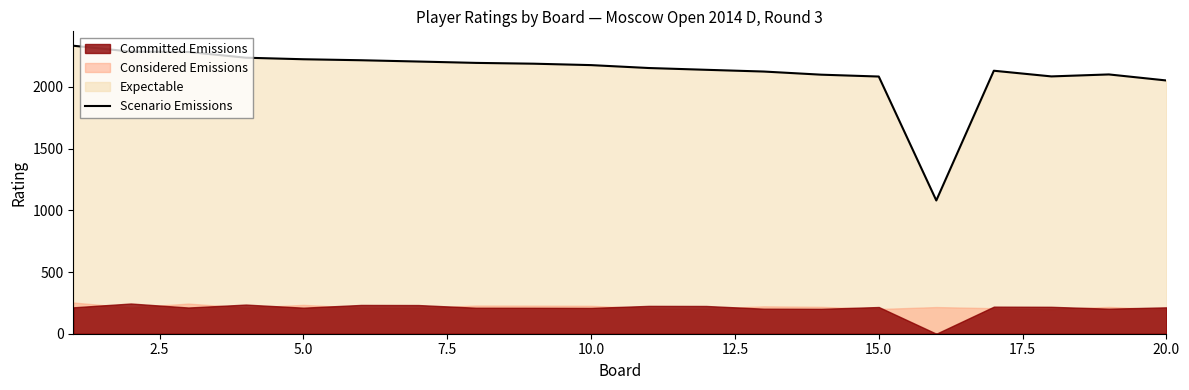

What is the lowest value of the Scenario Emissions series?

1079.5